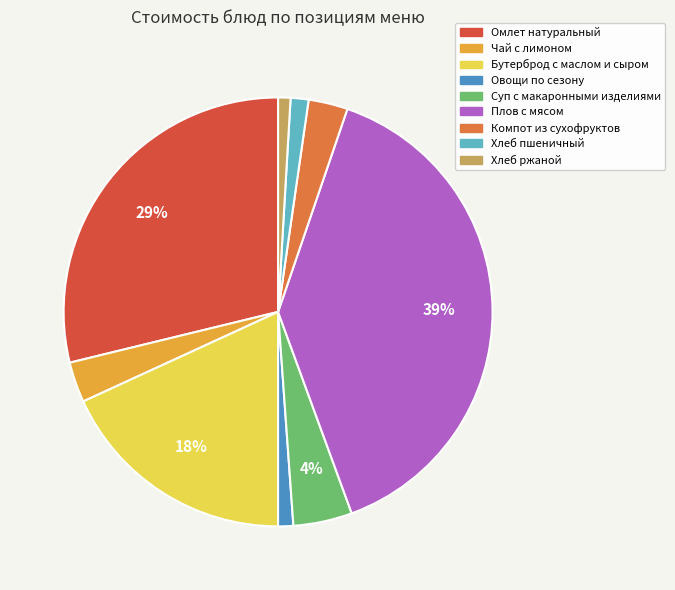

To the nearest percent, what is the combined percentage of Чай с лимоном and Хлеб ржаной?

4%